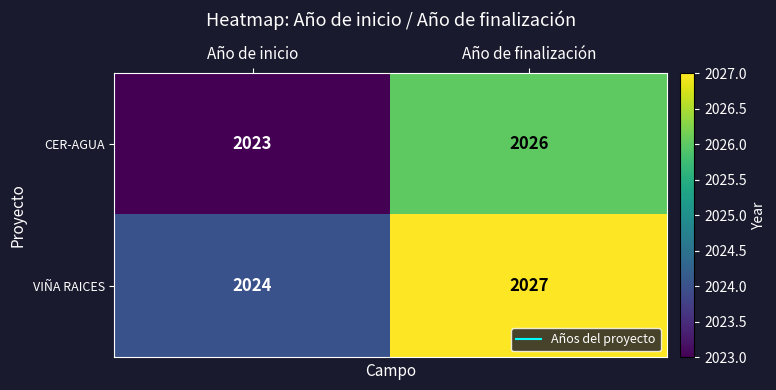

Is it true that CER-AGUA equals 2026 at Año de finalización?

True